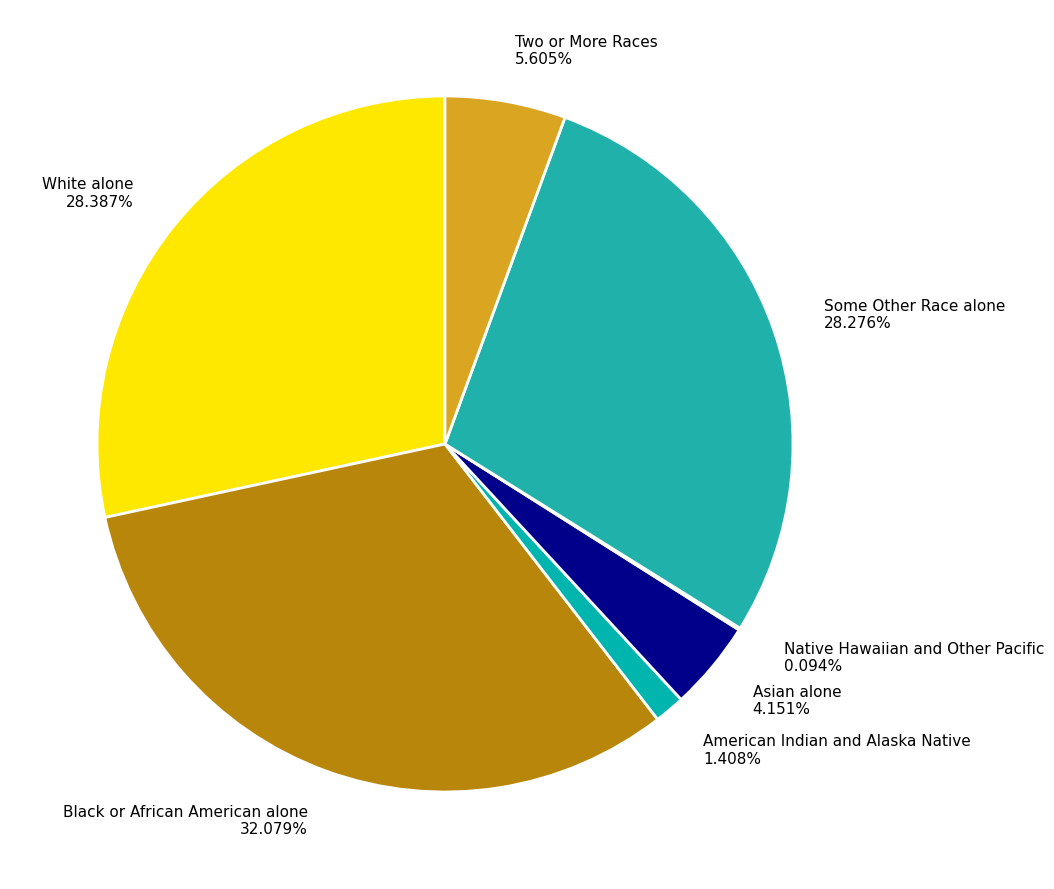

Which slice is the largest?

Black or African American alone